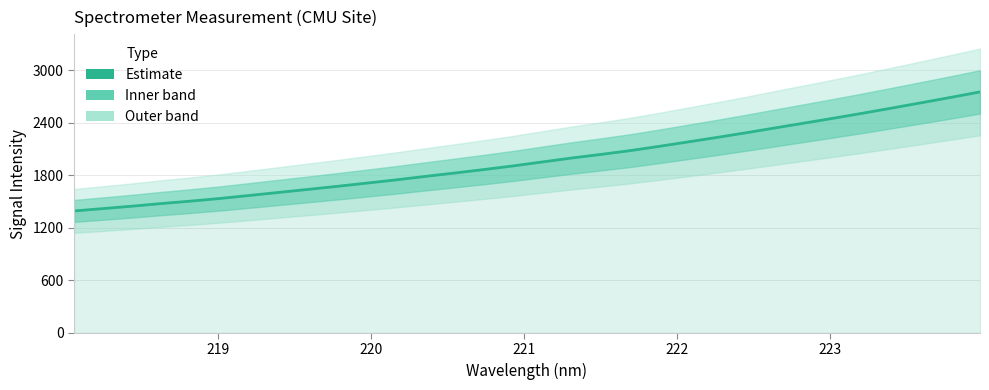

Is this an area chart (filled region under the line)?

No